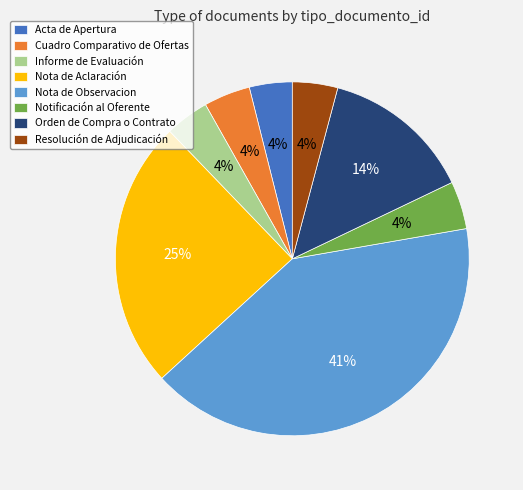

What is the largest slice in the pie chart?

Nota de Observacion